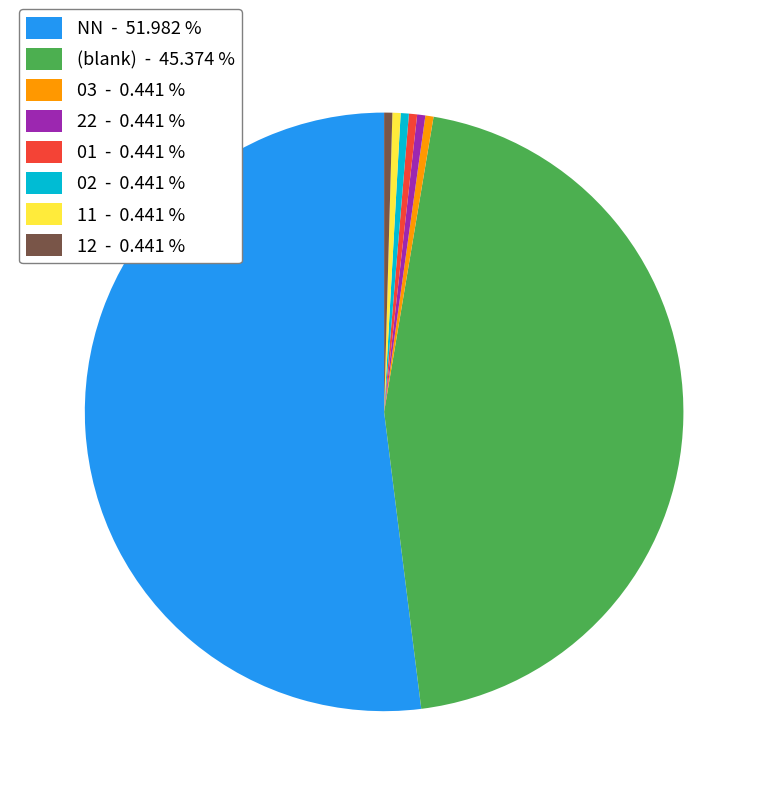

Is NN - 51.982 % the majority of the pie?

Yes